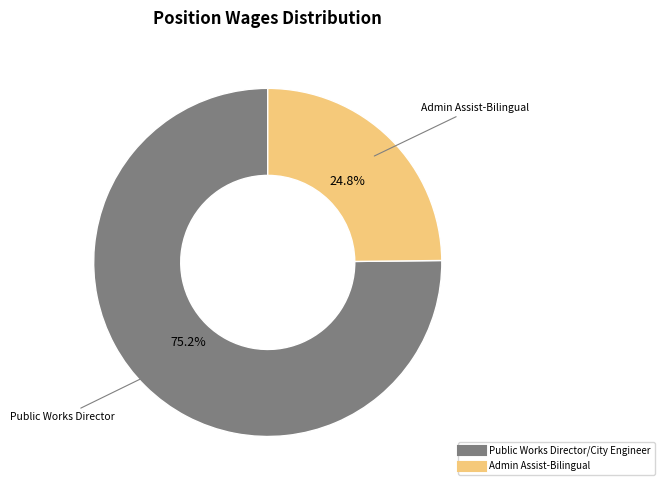

Approximately how many times larger is the value at Admin Assist-Bilingual compared to Public Works Director/City Engineer?

0.3